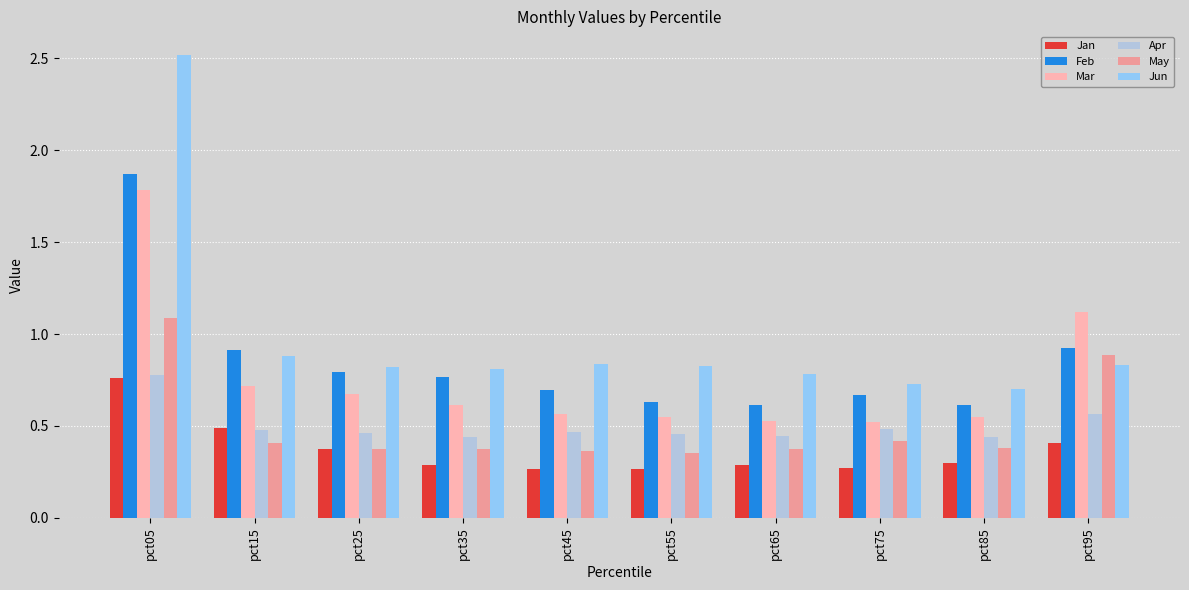

Count the number of categories in the chart.

10